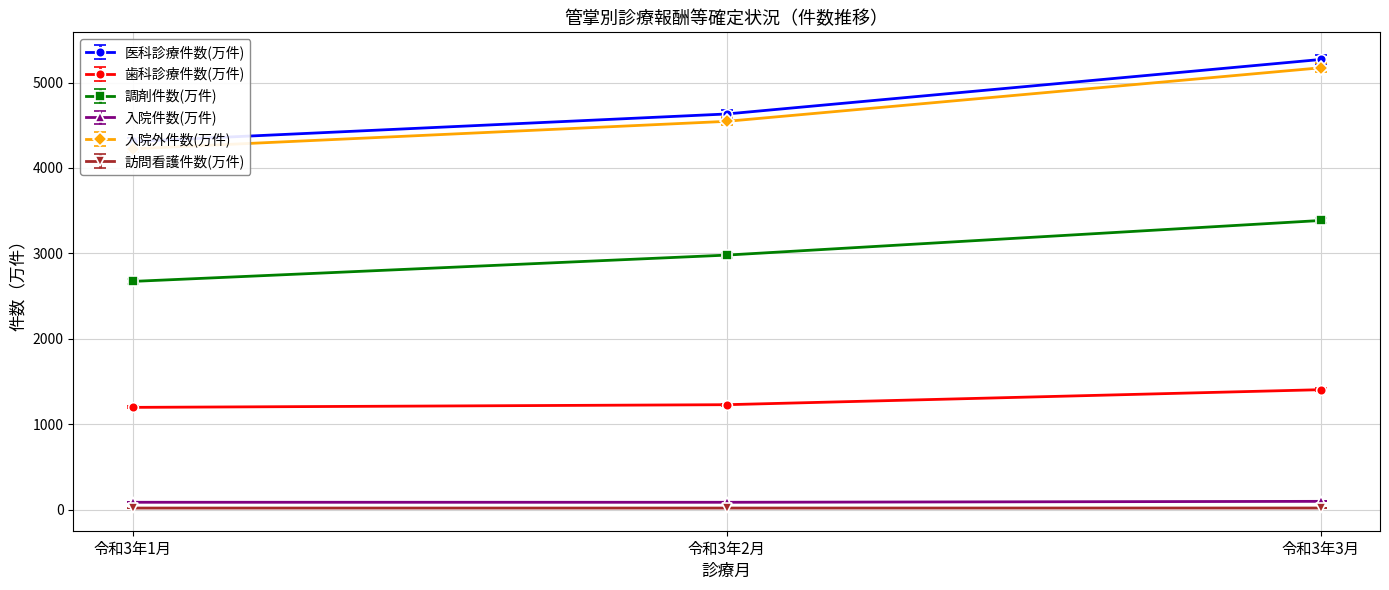

Is it true that 歯科診療件数(万件) equals 1404.2 at 令和3年3月?

True